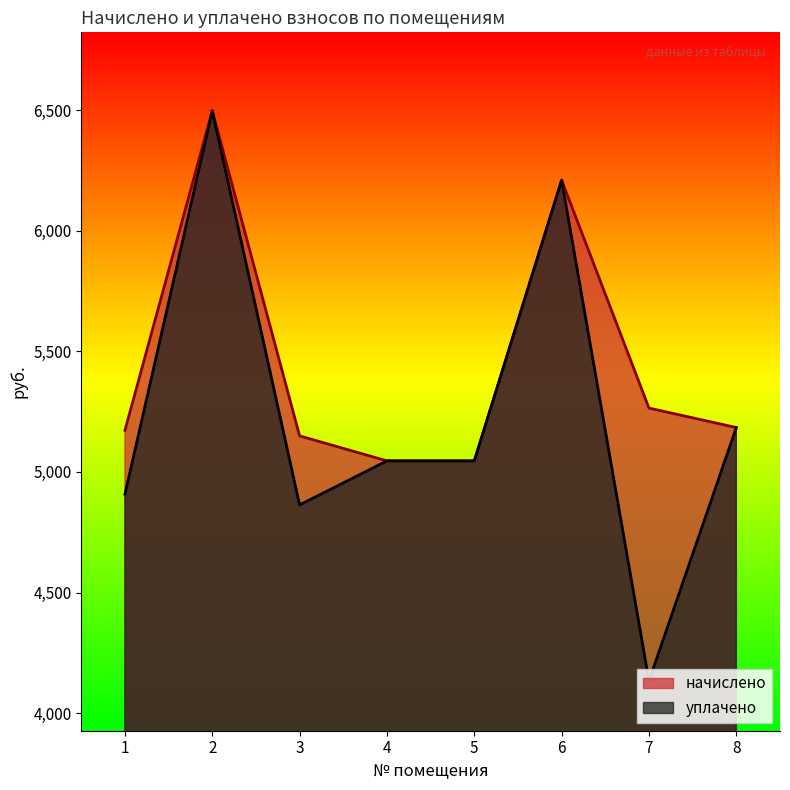

Rank the series by their maximum value, from lowest to highest.

начислено, уплачено